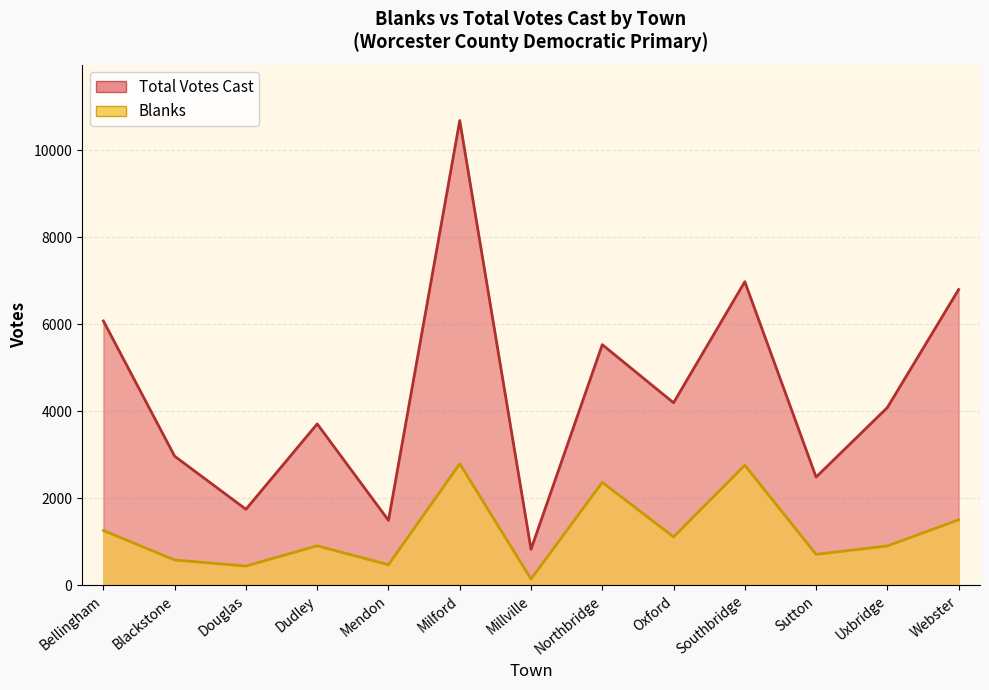

True or false: Blanks has a value of 2024 at Bellingham.

False